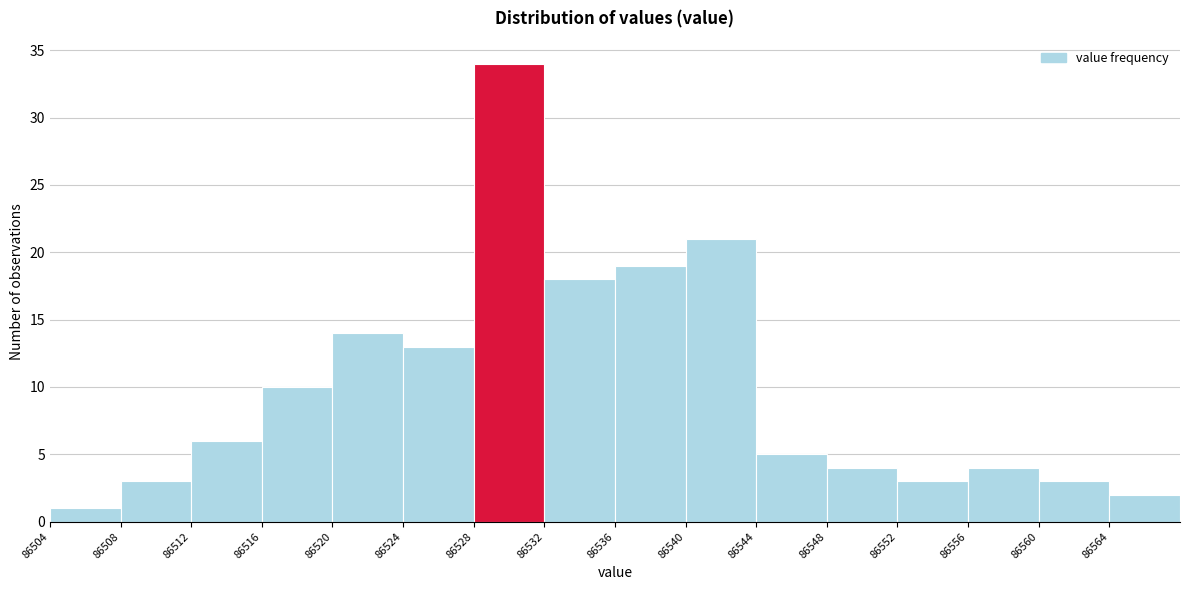

Reading left to right, transcribe this chart: for each bar, give the range it covers on the x-axis and its height. The values are not printed on the chart, so give them approximately, as read against the axis.

86504 to 86508: 1
86508 to 86512: 3
86512 to 86516: 6
86516 to 86520: 10
86520 to 86524: 14
86524 to 86528: 13
86528 to 86532: 34
86532 to 86536: 18
86536 to 86540: 19
86540 to 86544: 21
86544 to 86548: 5
86548 to 86552: 4
86552 to 86556: 3
86556 to 86560: 4
86560 to 86564: 3
86564 to 86568: 2